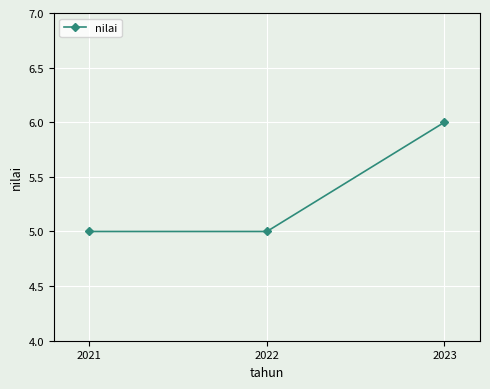

Which category has the highest value across all series?

2023